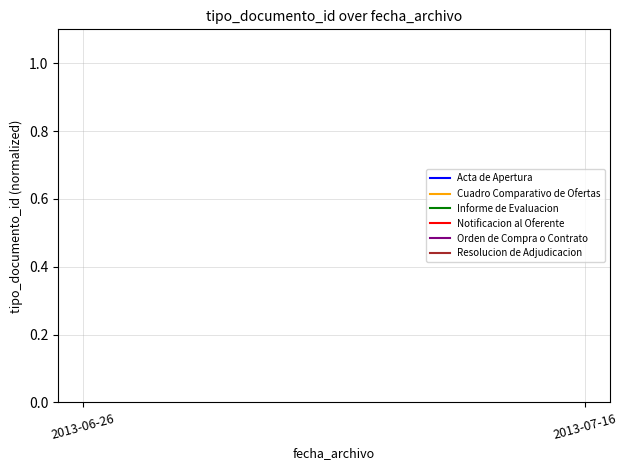

What is the label of the 1st point from the left?

2013-06-26